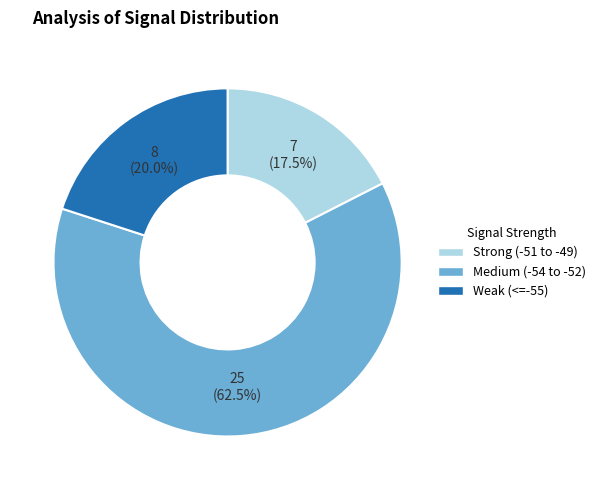

Is there any slice that represents more than half of the pie?

Yes